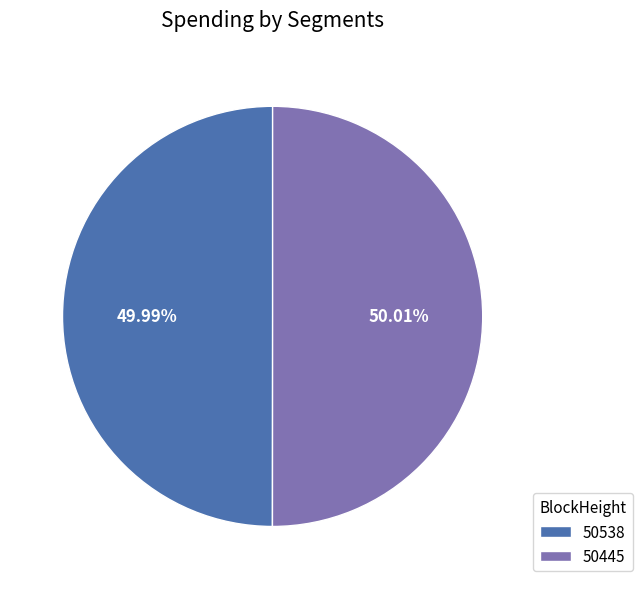

What is the ratio of the value at 50538 to the value at 50445?

1.0